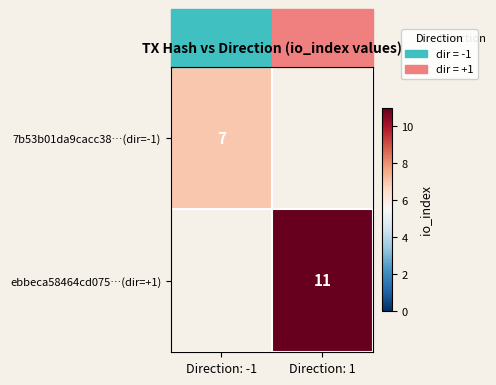

What is the minimum value shown in the chart?

7.0